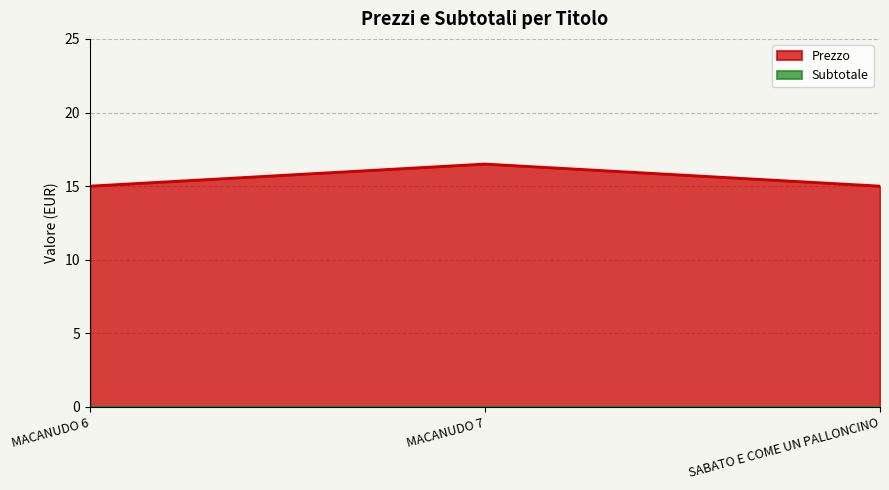

What is the change in value from MACANUDO 7 to SABATO E COME UN PALLONCINO?

-1.5